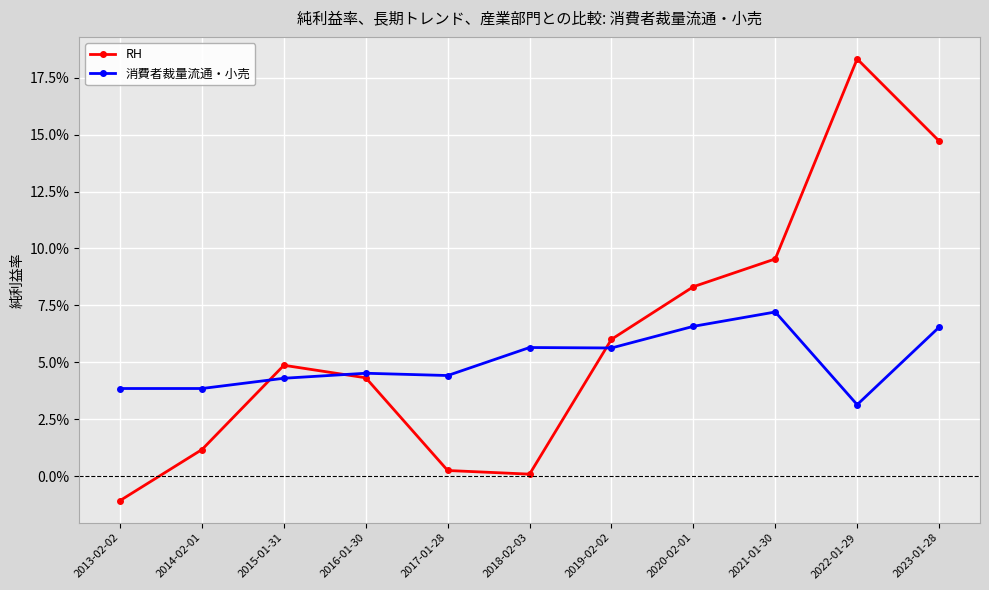

What are all the series names shown in the legend?

RH, 消費者裁量流通・小売